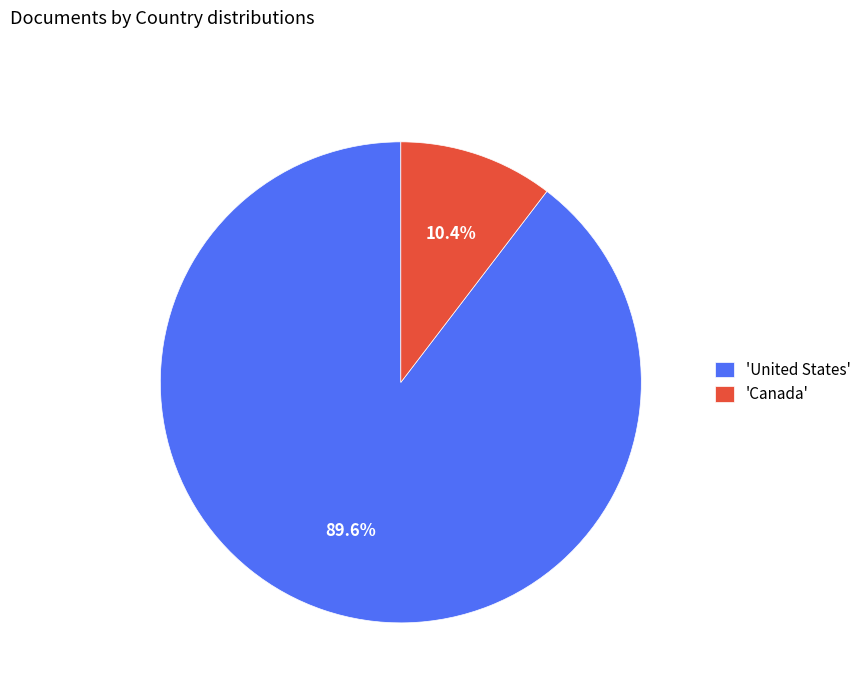

What is the majority slice?

'United States'